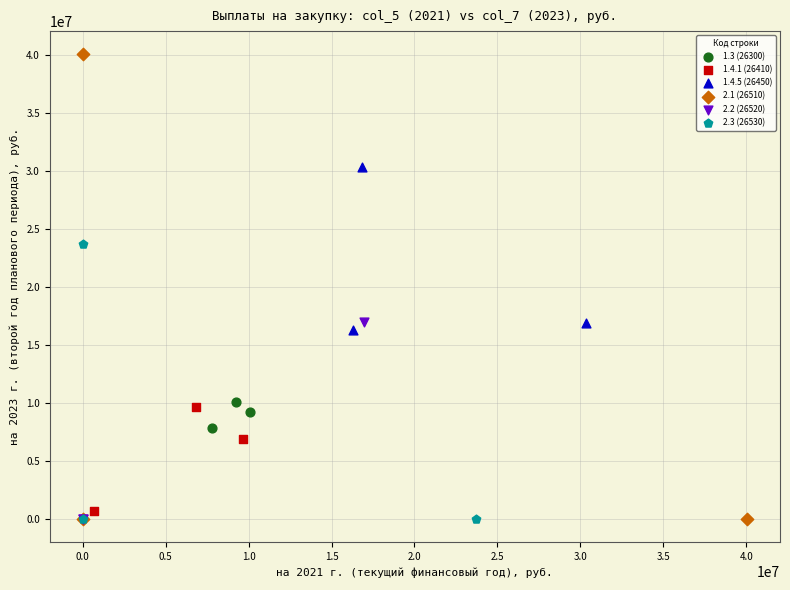

Which series reaches the maximum Y coordinate?

2.1 (26510)